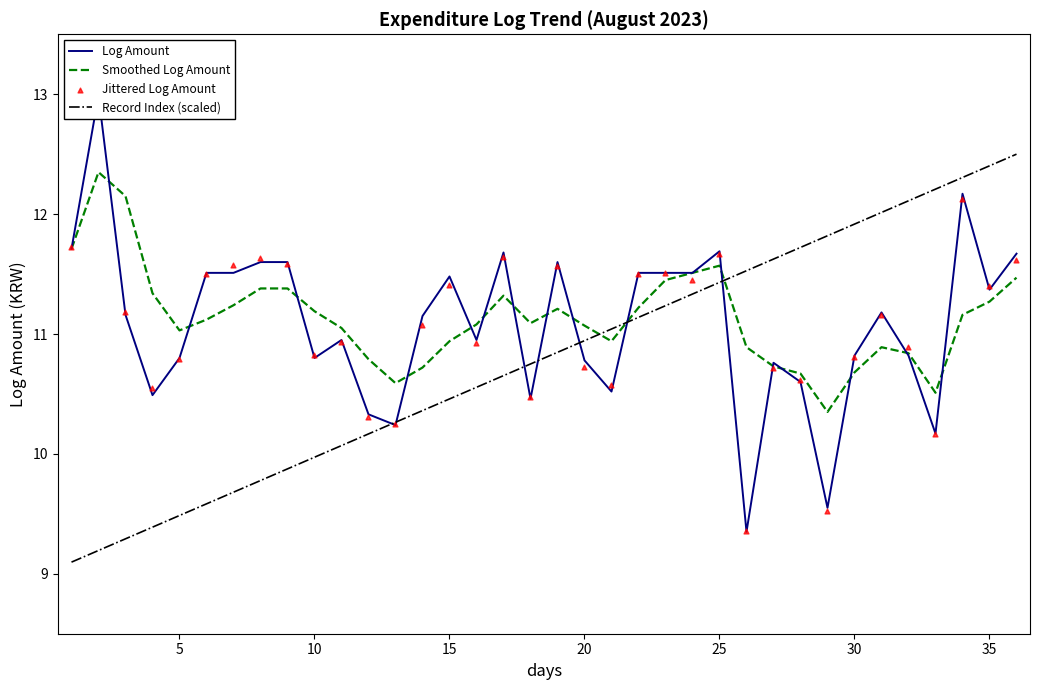

What is the lowest value of the Record Index (scaled) series?

9.1